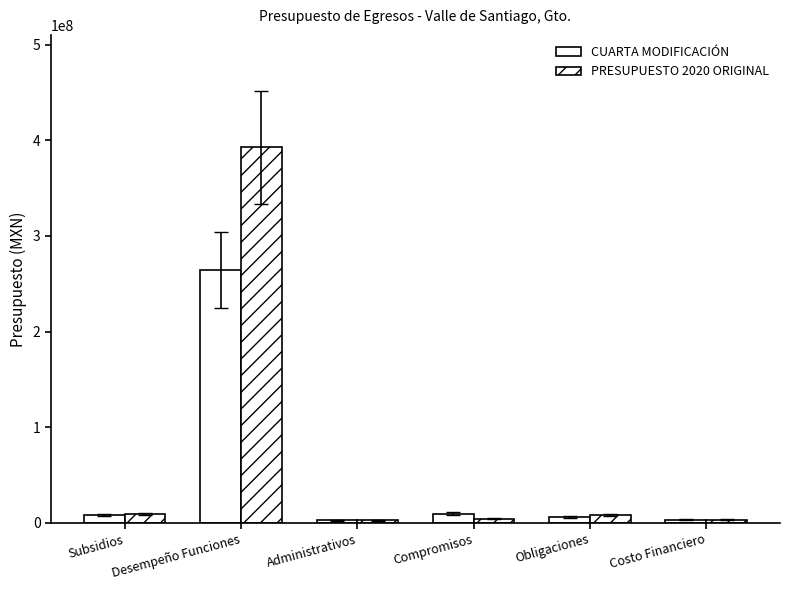

Reading left to right, list all the values displayed in this chart.

CUARTA MODIFICACIÓN: Subsidios=8003652.6	Desempeño Funciones=264301494.5	Administrativos=2792999.7	Compromisos=9711342.5	Obligaciones=6519162.0	Costo Financiero=3107142.8
PRESUPUESTO 2020 ORIGINAL: Subsidios=9422000.0	Desempeño Funciones=392547768.2	Administrativos=2827299.0	Compromisos=4500000.0	Obligaciones=8354790.0	Costo Financiero=3107142.8